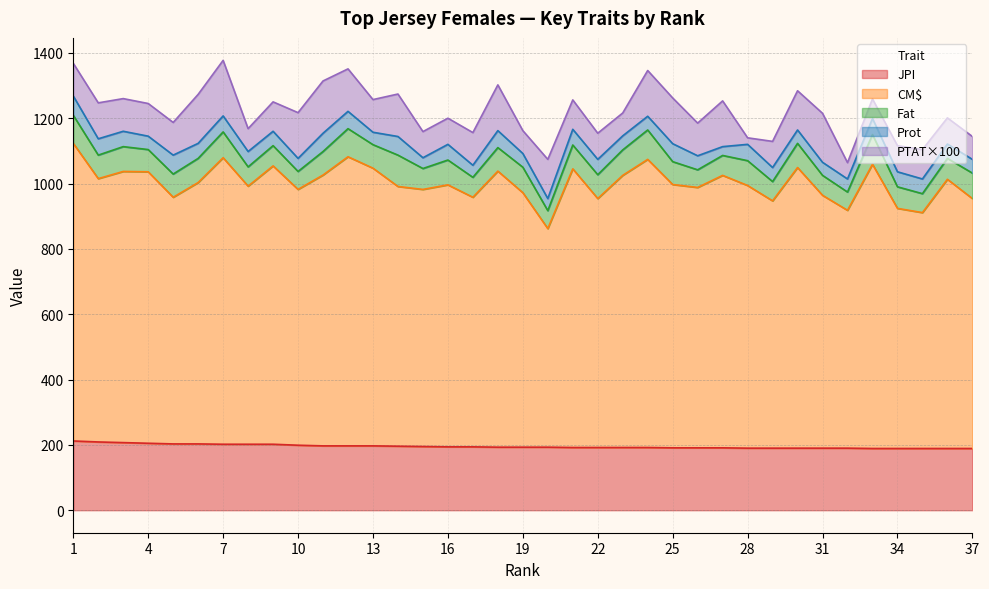

Reading left to right, extract all data points from this chart.

JPI: 1=212.0	2=209.0	3=207.0	4=205.0	5=203.0	6=203.0	7=202.0	8=202.0	9=202.0	10=199.0	11=197.0	12=197.0	13=197.0	14=196.0	15=195.0	16=194.0	17=194.0	18=193.0	19=193.0	20=193.0	21=192.0	22=192.0	23=192.0	24=192.0	25=191.0	26=191.0	27=191.0	28=190.0	29=190.0	30=190.0	31=190.0	32=190.0	33=189.0	34=189.0	35=189.0	36=189.0	37=189.0
CM$: 1=911.0	2=806.0	3=830.0	4=831.0	5=755.0	6=800.0	7=877.0	8=790.0	9=852.0	10=783.0	11=829.0	12=885.0	13=850.0	14=795.0	15=787.0	16=802.0	17=764.0	18=845.0	19=779.0	20=669.0	21=853.0	22=762.0	23=833.0	24=882.0	25=806.0	26=797.0	27=834.0	28=804.0	29=757.0	30=859.0	31=774.0	32=728.0	33=870.0	34=735.0	35=722.0	36=824.0	37=765.0
PTAT: 1=1.0	2=1.1	3=1.0	4=1.0	5=1.0	6=1.5	7=1.7	8=0.7	9=0.9	10=1.4	11=1.6	12=1.3	13=1.0	14=1.3	15=0.8	16=0.8	17=1.0	18=1.4	19=0.7	20=1.2	21=0.9	22=0.8	23=0.7	24=1.4	25=1.4	26=1.0	27=1.4	28=0.2	29=0.8	30=1.2	31=1.5	32=0.5	33=0.6	34=0.8	35=0.9	36=0.8	37=0.7
Fat: 1=86.0	2=72.0	3=76.0	4=68.0	5=71.0	6=74.0	7=79.0	8=59.0	9=62.0	10=55.0	11=72.0	12=86.0	13=72.0	14=96.0	15=64.0	16=76.0	17=61.0	18=72.0	19=78.0	20=55.0	21=73.0	22=73.0	23=78.0	24=90.0	25=70.0	26=54.0	27=61.0	28=76.0	29=59.0	30=74.0	31=61.0	32=56.0	33=91.0	34=66.0	35=58.0	36=64.0	37=78.0
Prot: 1=59.0	2=50.0	3=47.0	4=41.0	5=58.0	6=46.0	7=49.0	8=47.0	9=44.0	10=40.0	11=56.0	12=53.0	13=38.0	14=57.0	15=33.0	16=48.0	17=37.0	18=52.0	19=42.0	20=37.0	21=48.0	22=47.0	23=43.0	24=42.0	25=55.0	26=43.0	27=27.0	28=50.0	29=43.0	30=41.0	31=40.0	32=40.0	33=49.0	34=46.0	35=45.0	36=44.0	37=42.0